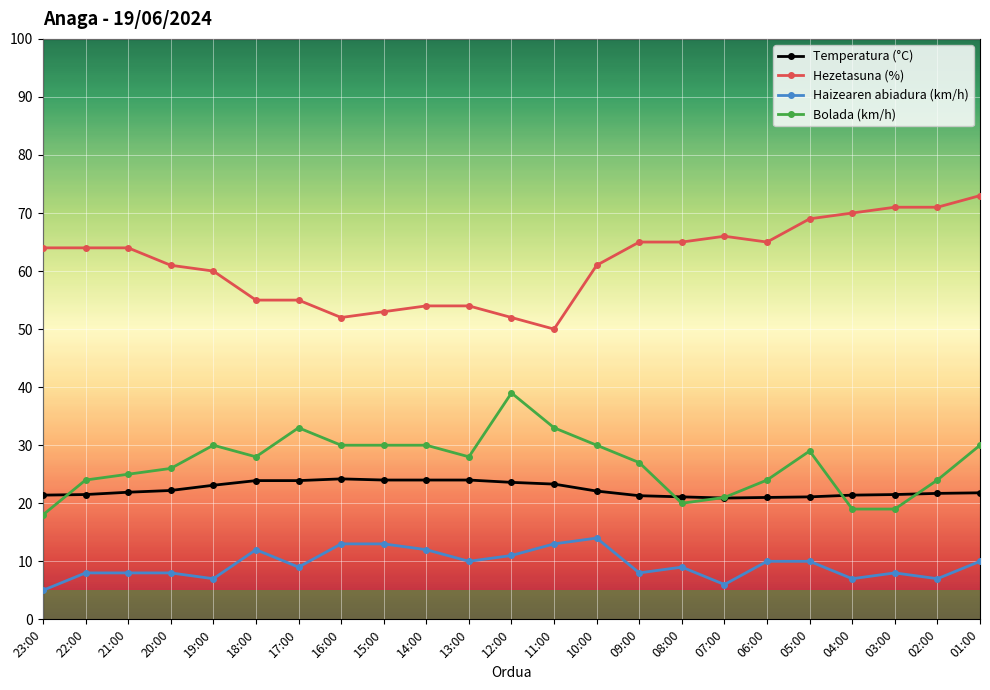

What value does the Haizearen abiadura (km/h) series have at 21:00?

8.0